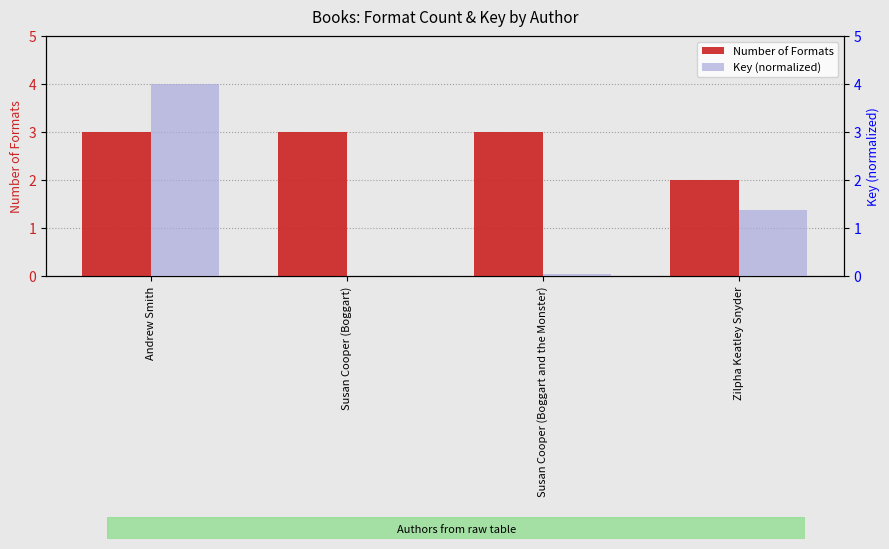

Between Susan Cooper (Boggart) and Zilpha Keatley Snyder, which series saw the biggest shift?

Key (normalized)